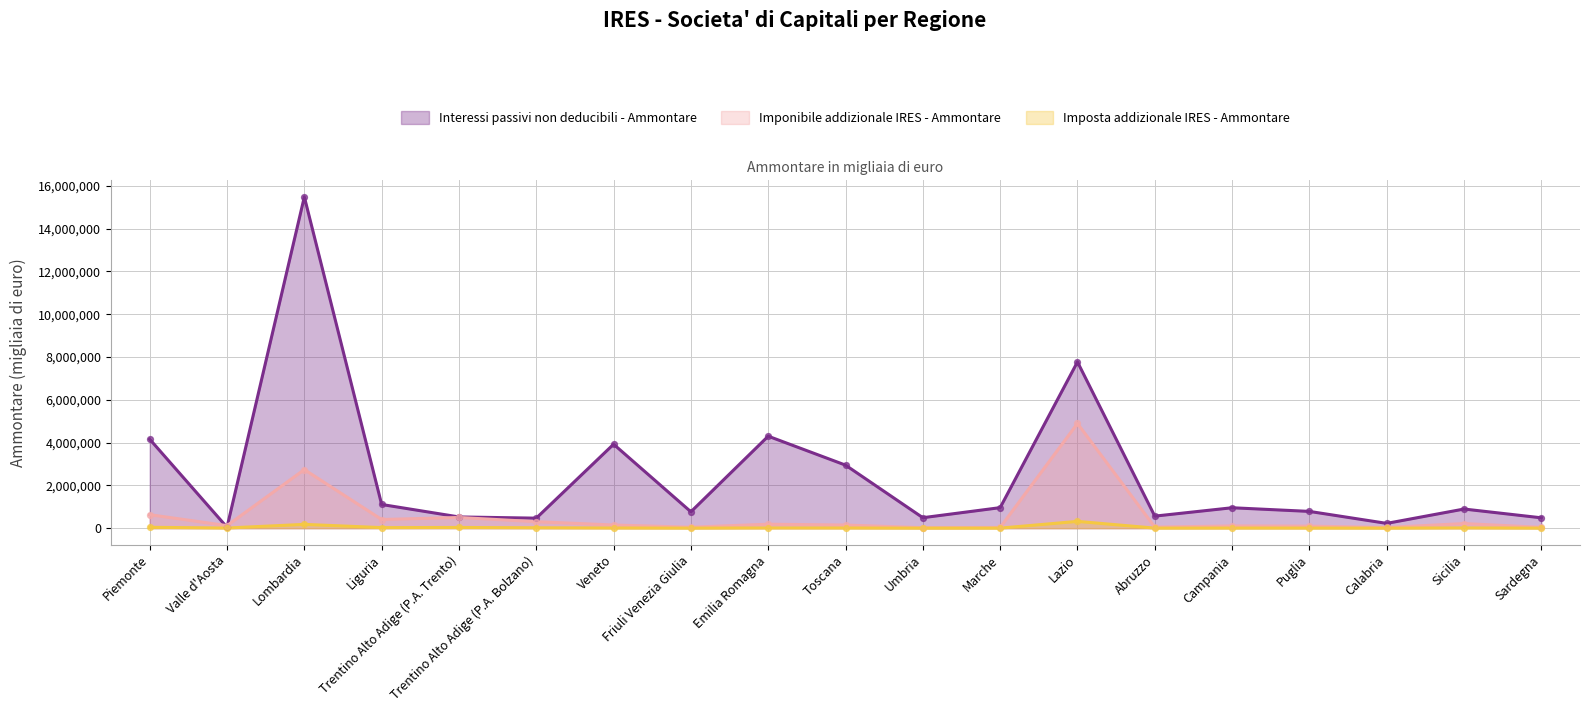

Which series has the widest spread of Y values?

Interessi passivi non deducibili - Ammontare